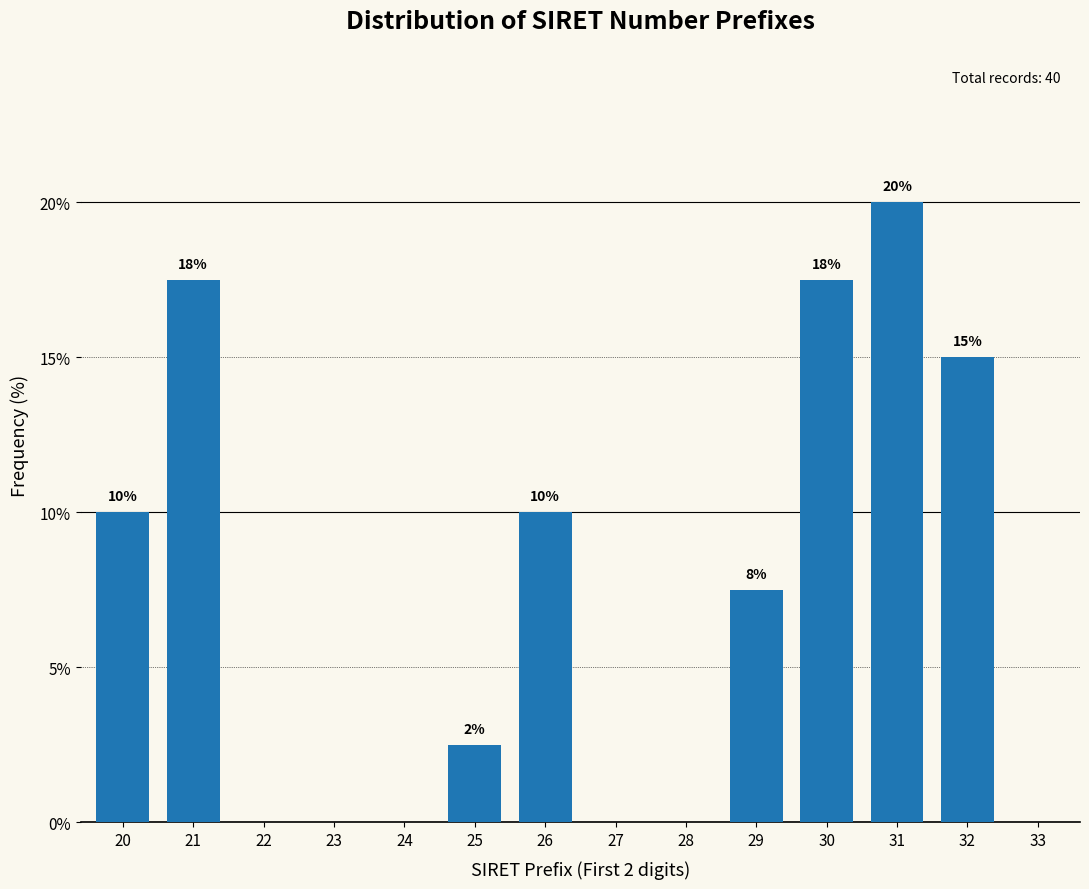

The chart shows a value of 0.0 at 22. True or false?

True